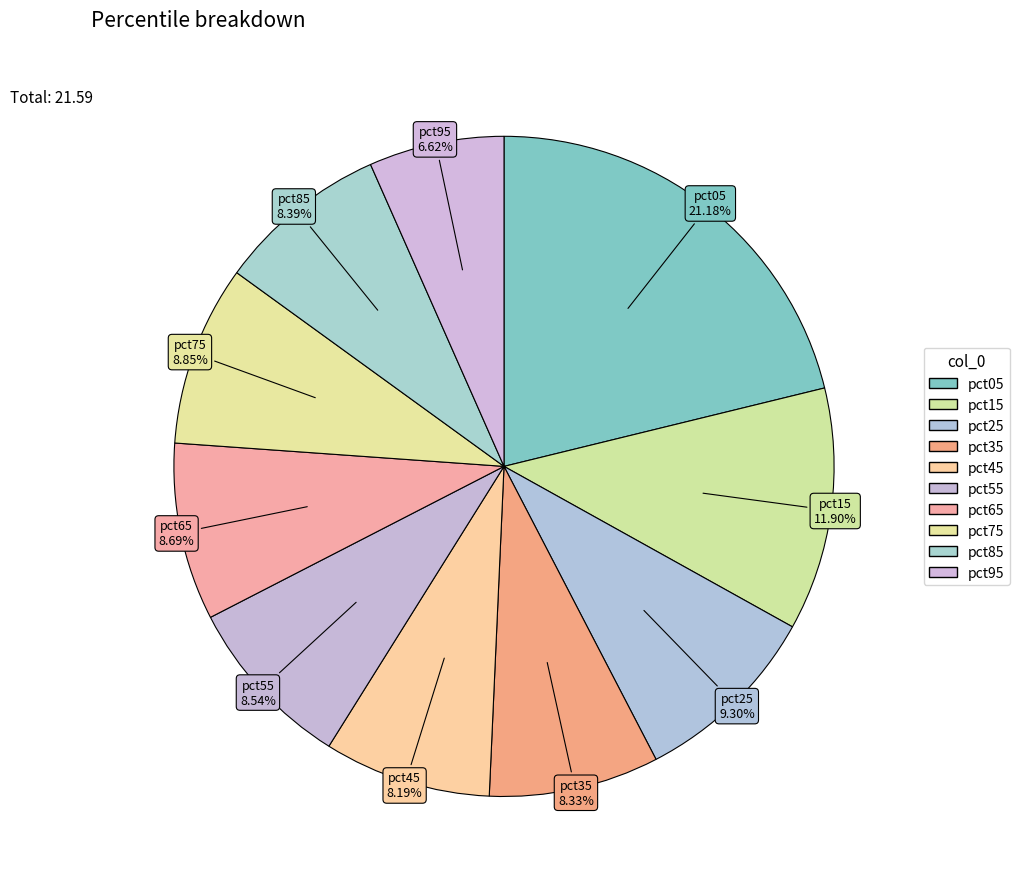

Count the number of slices in the pie.

10